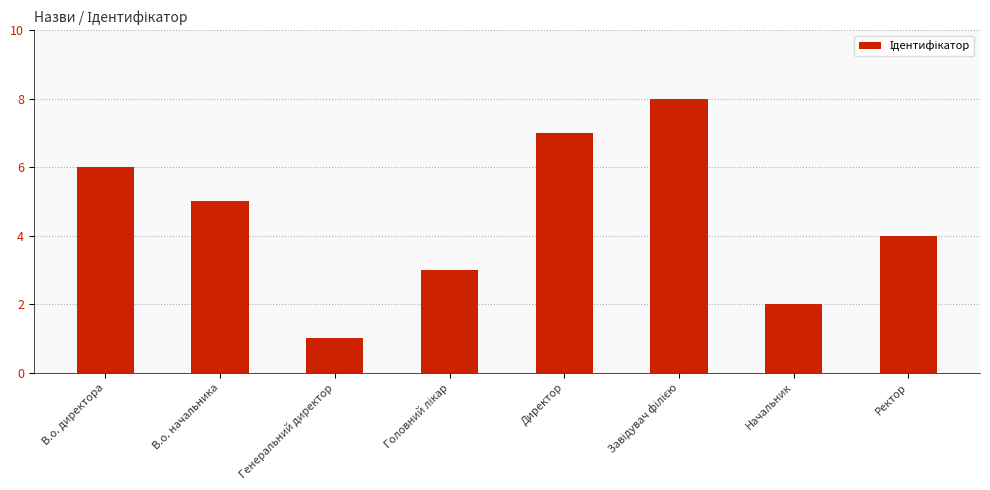

Is it true that the value at В.о. директора is 9?

False